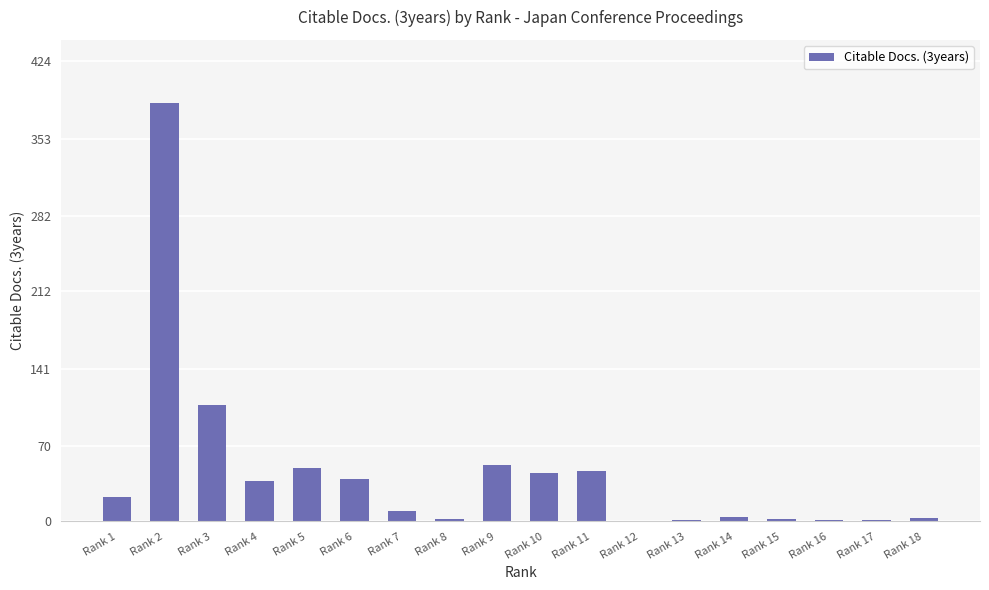

True or false: the data shows 0 at Rank 12.

True